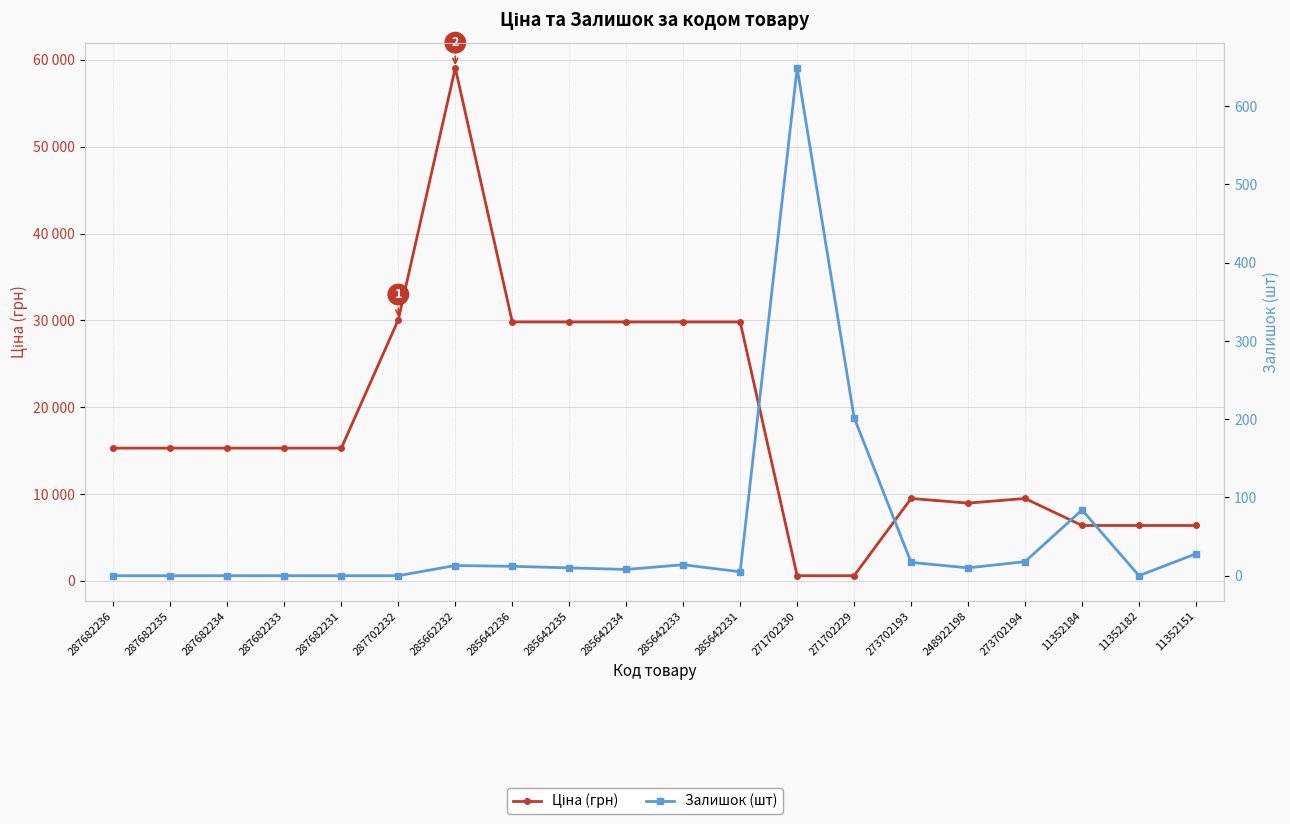

True or false: Залишок (шт) has more than 2 points higher than both neighbors.

True